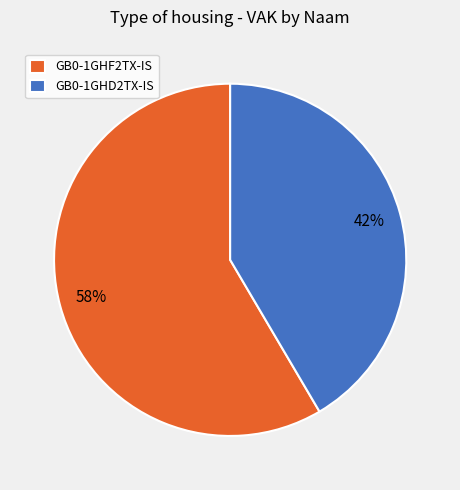

Which slice is the largest?

GB0-1GHF2TX-IS